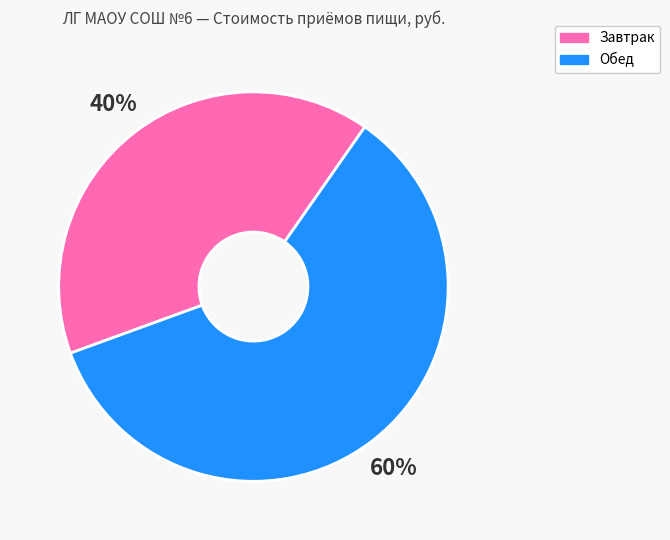

How many slices are in this pie chart?

2